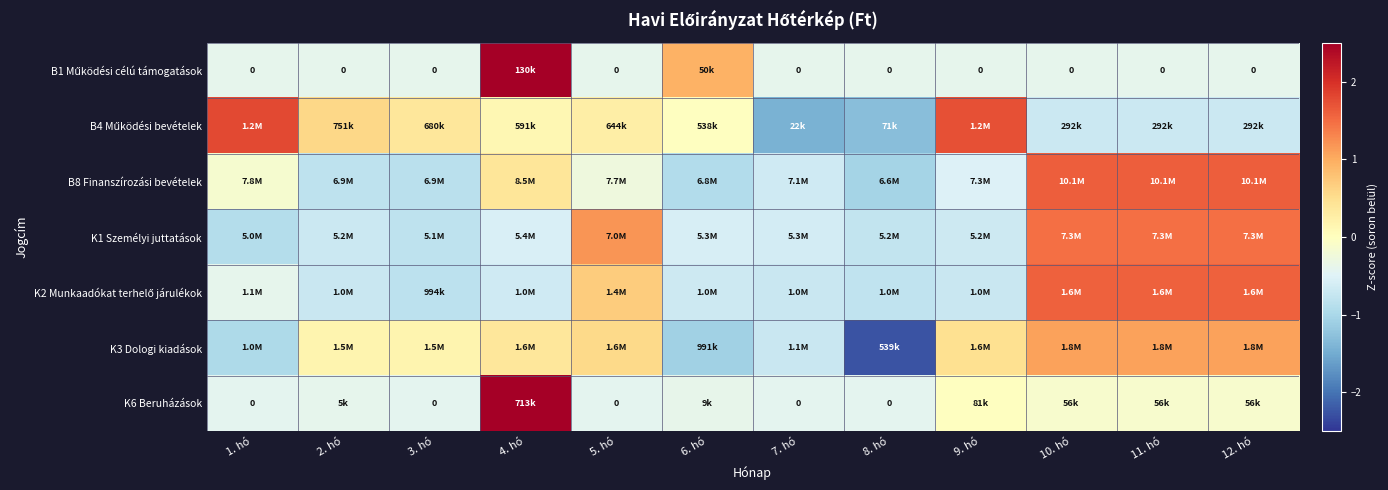

True or false: K2 Munkaadókat terhelő járulékok has a value of 1.6 at 12. hó.

True